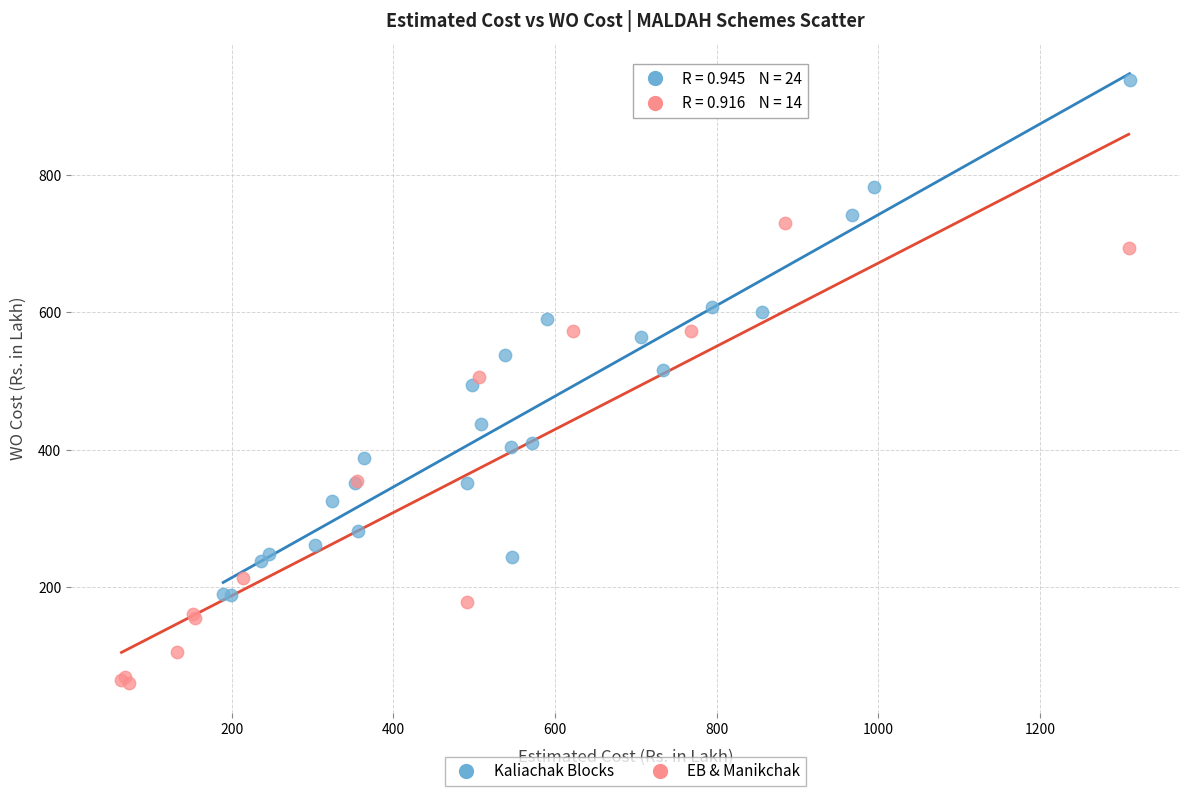

Which series reaches the minimum Y coordinate?

EB & Manikchak